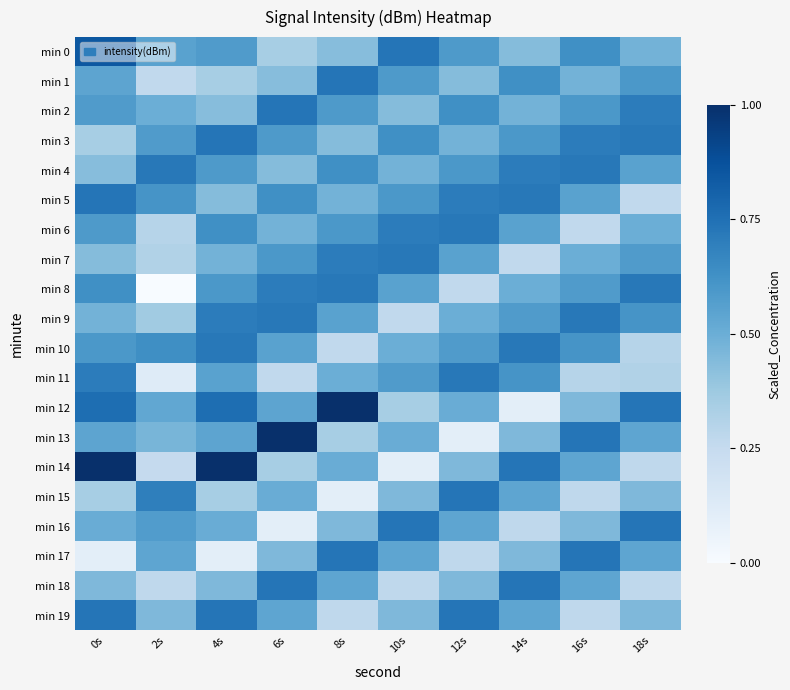

Which series has the largest range (max minus min)?

min 12